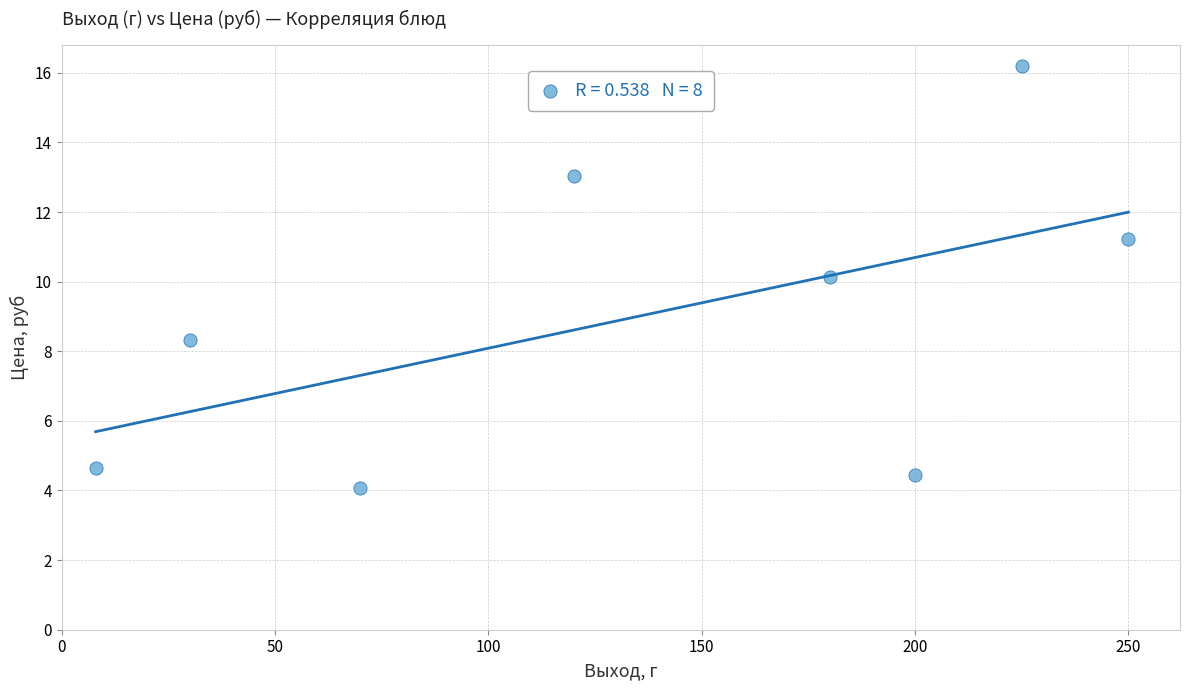

What is the range of Y values (max minus min)?

12.1